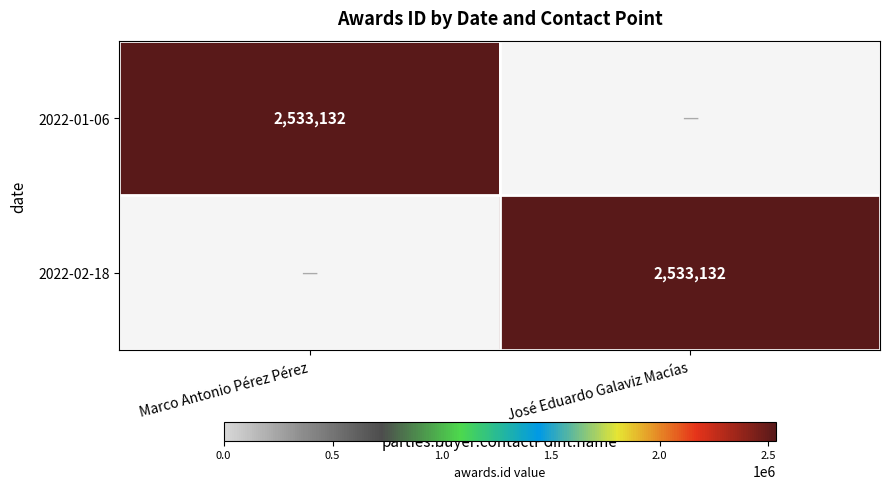

True or false: 2022-02-18 has a value of 926926 at José Eduardo Galaviz Macías.

False